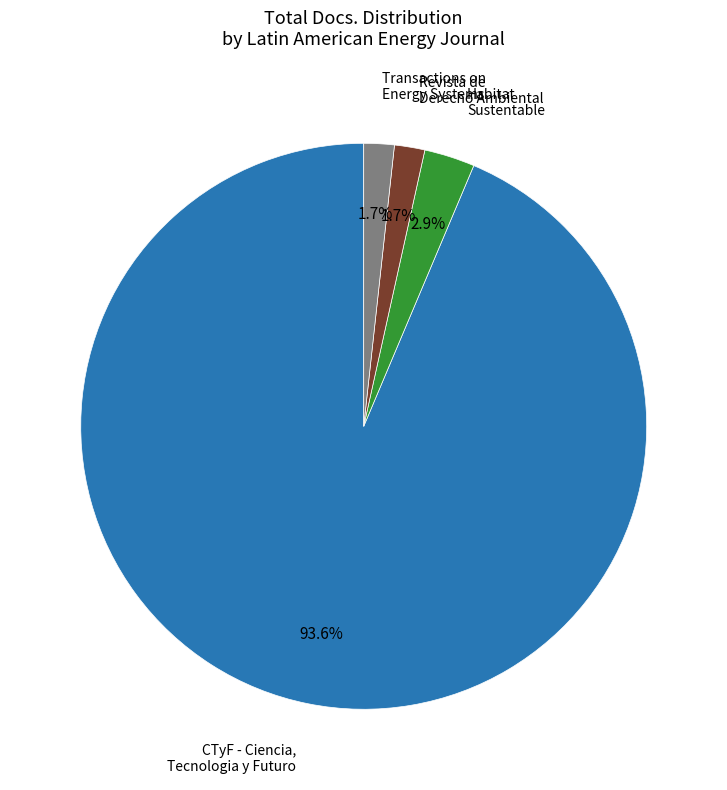

Is there a majority slice in this chart?

Yes